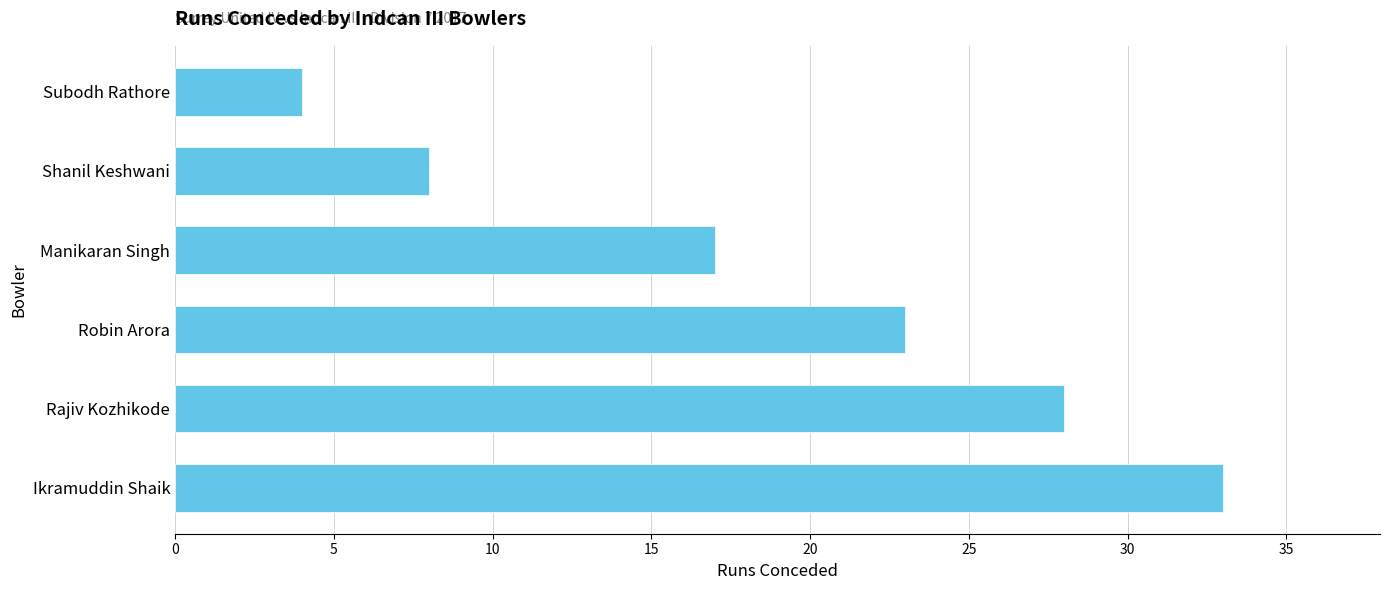

What is the change in value from Rajiv Kozhikode to Manikaran Singh?

-11